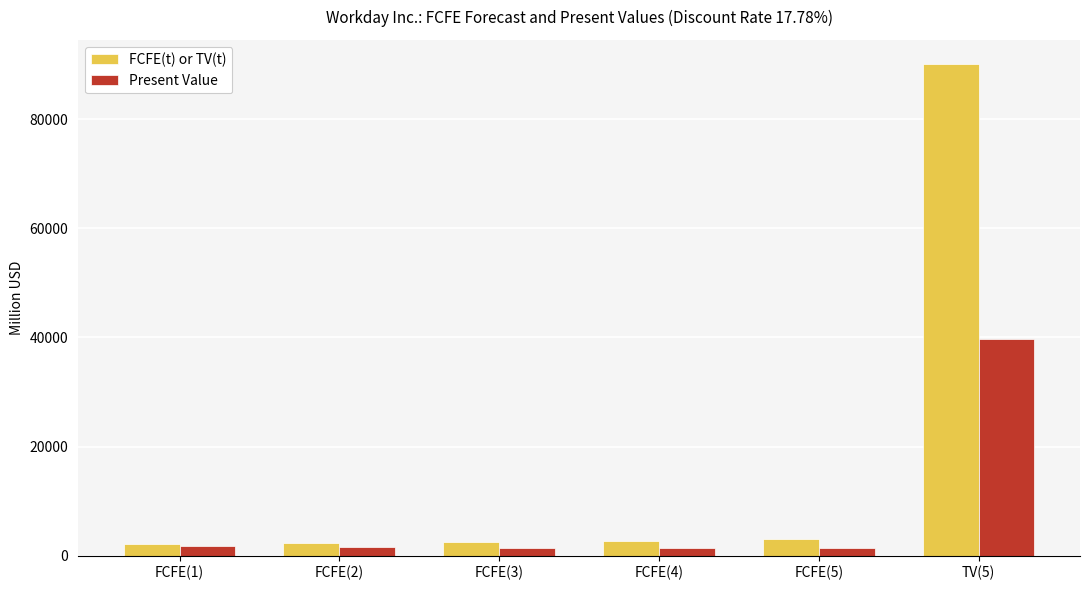

Are the bars horizontal?

No